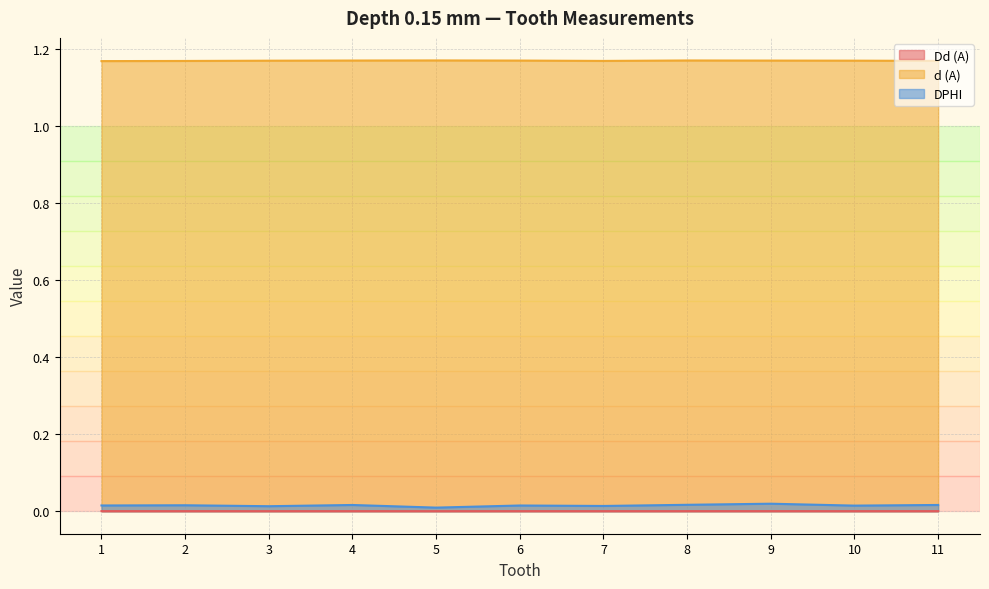

How many categories are shown in the chart?

11